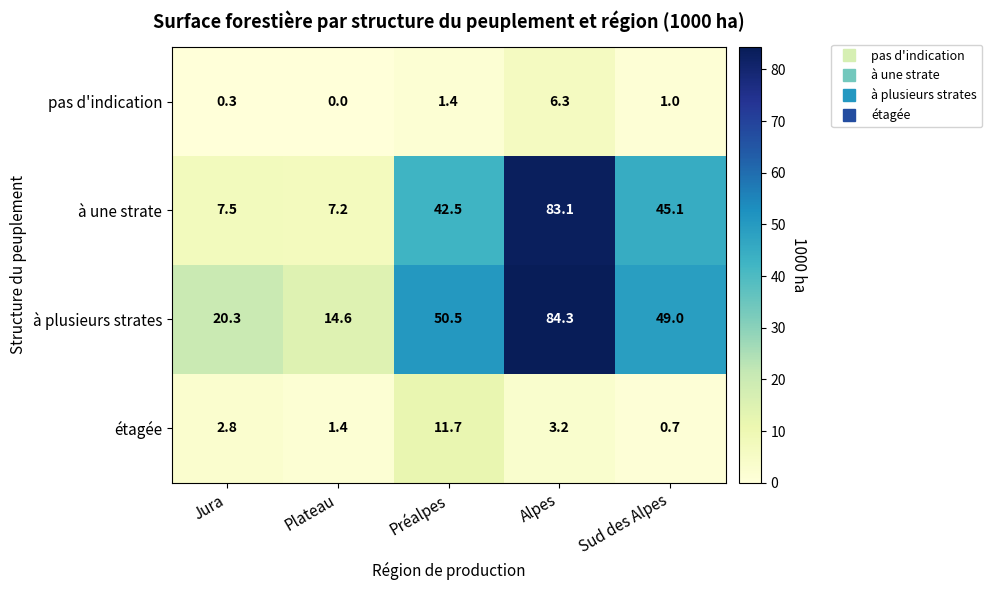

What is the difference between the à une strate values at Sud des Alpes and Jura?

37.6